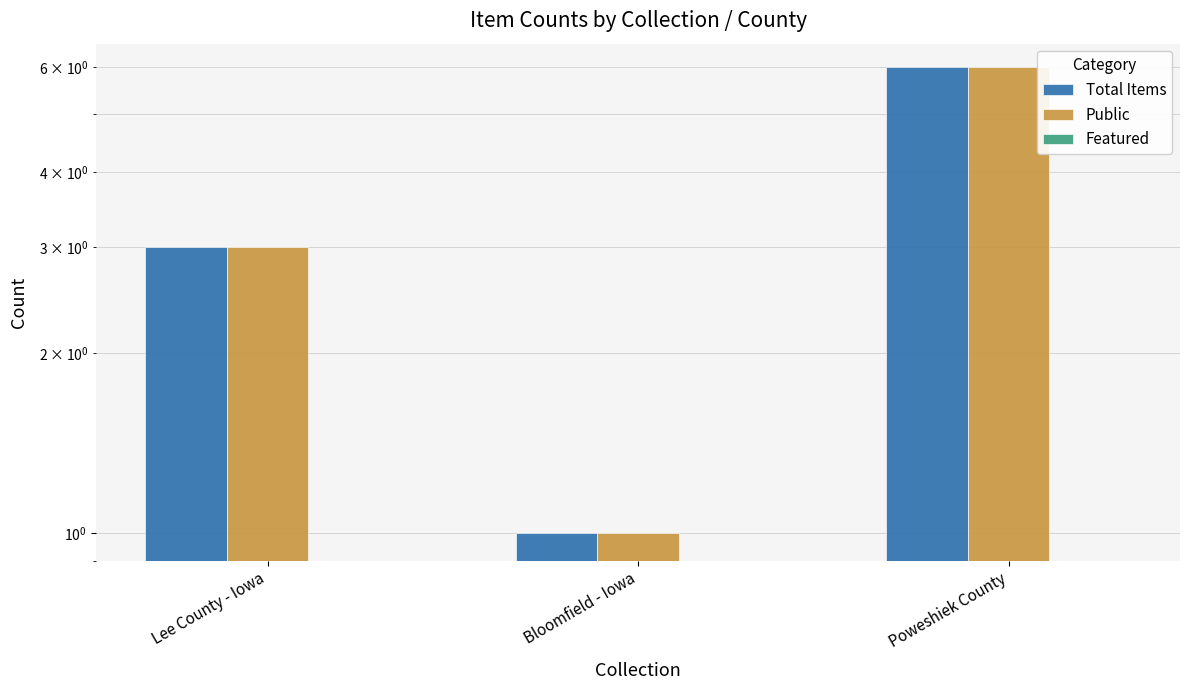

At which category is the sum across all series the highest?

Poweshiek County